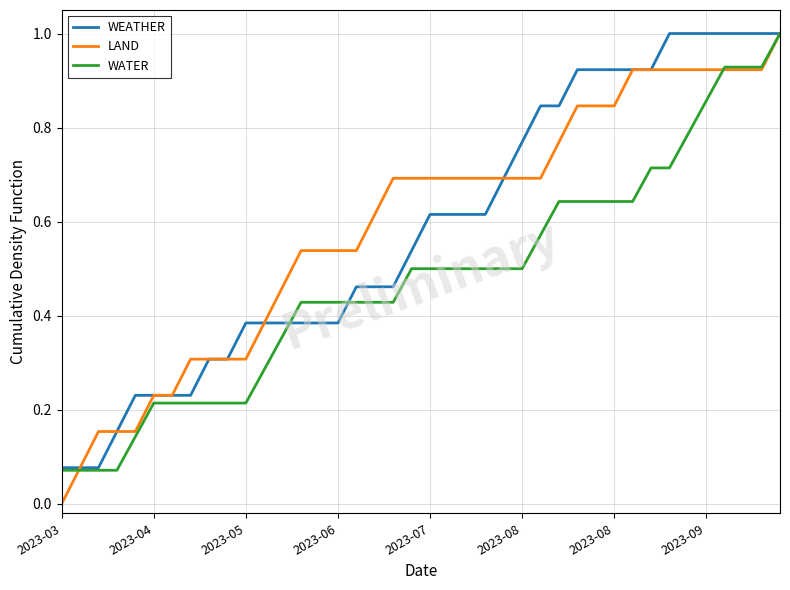

What is the highest value of the WATER series?

1.0